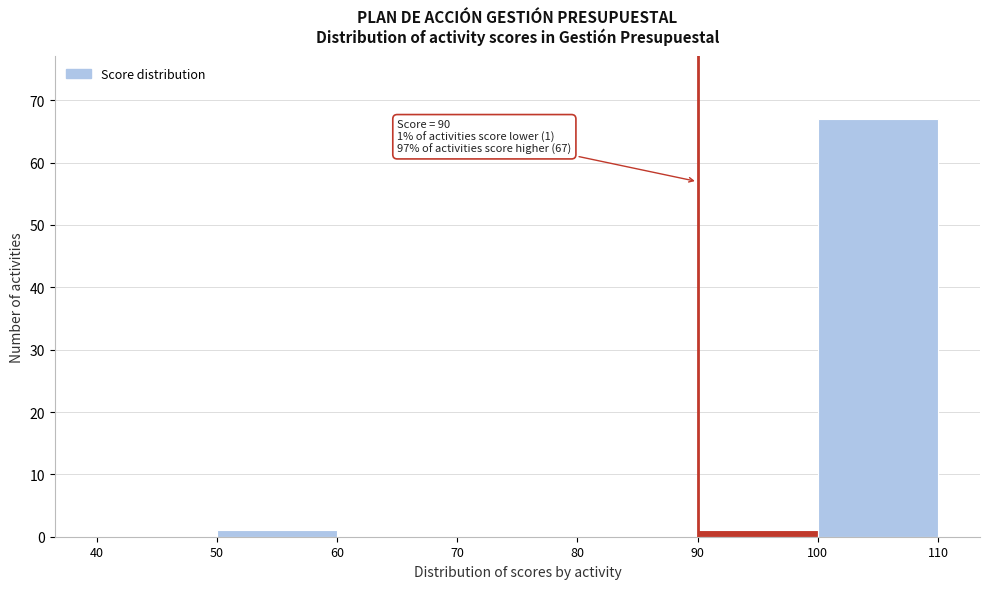

Over which range of the x-axis is the bar tallest?

100 to 110